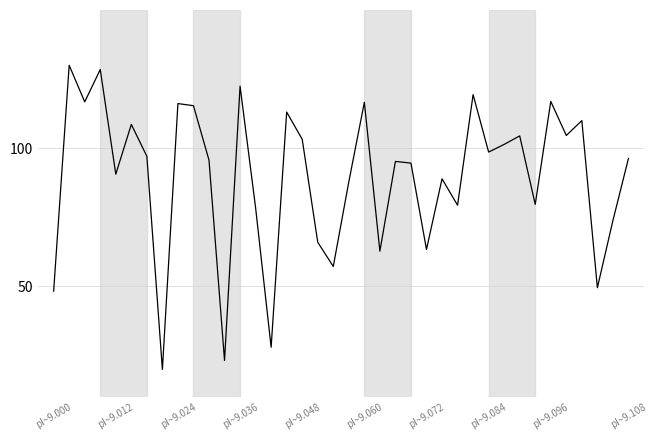

How many lines are shown in the chart?

1